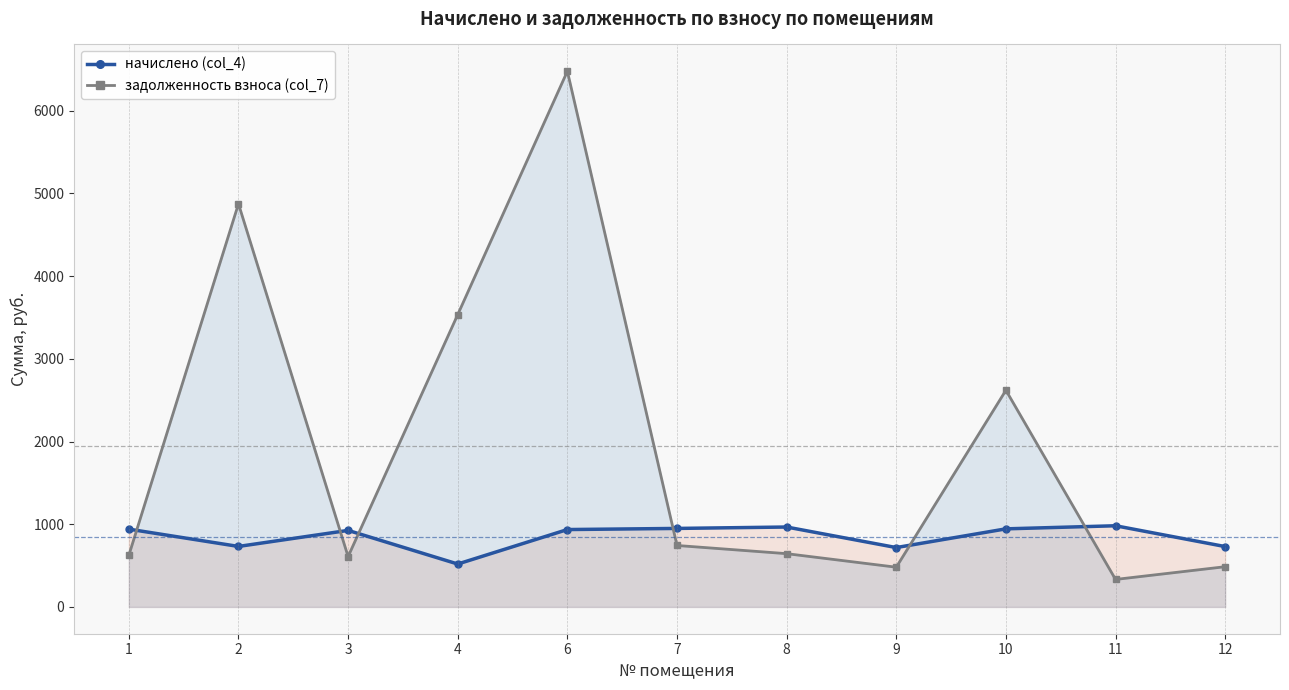

At which label does начислено (col_4) reach its peak?

11